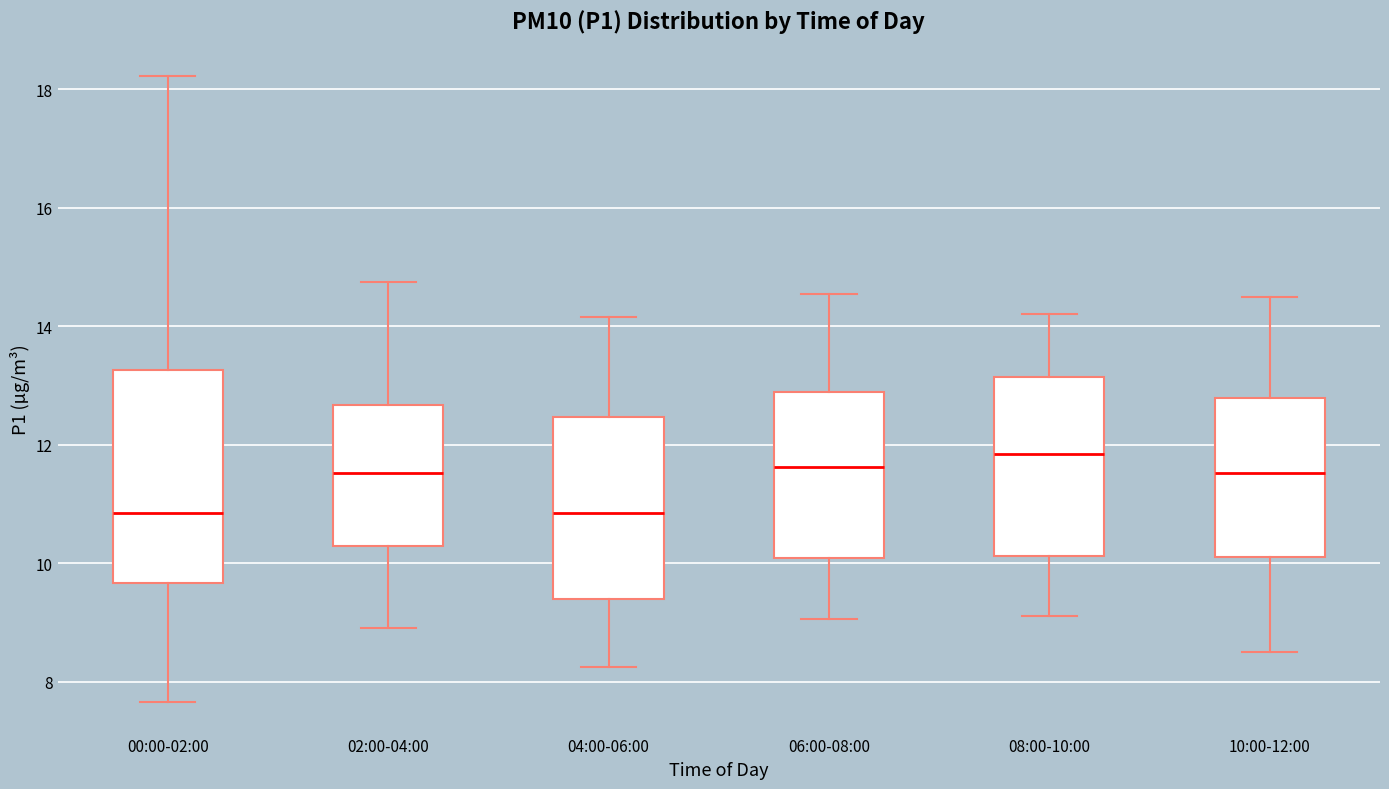

Where is the upper edge of the box for 10:00-12:00 on the y-axis? The values are not printed on the chart, so give them approximately, as read against the axis.

12.8